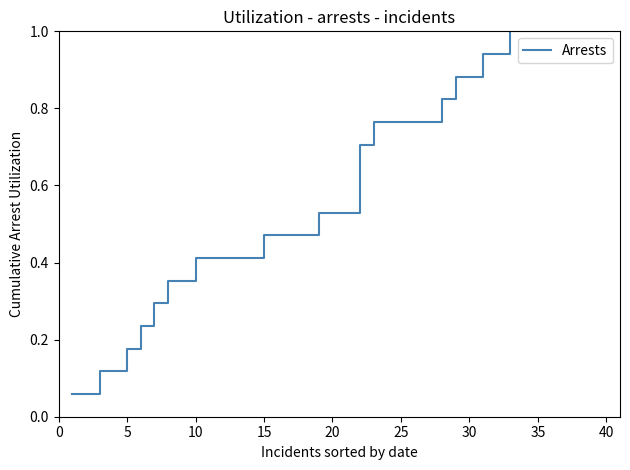

What is the greatest value displayed?

1.0